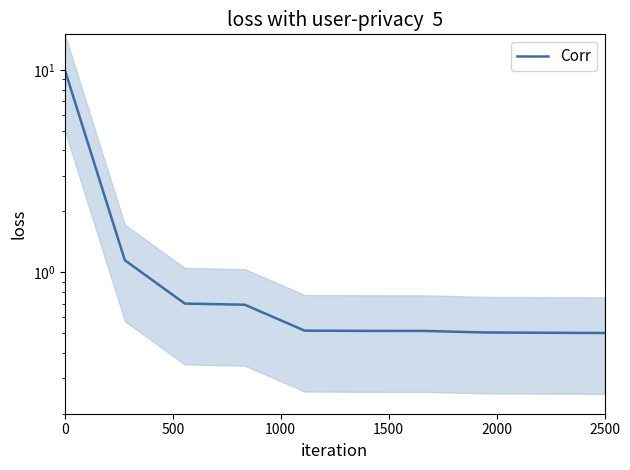

What is the smallest value displayed?

0.5